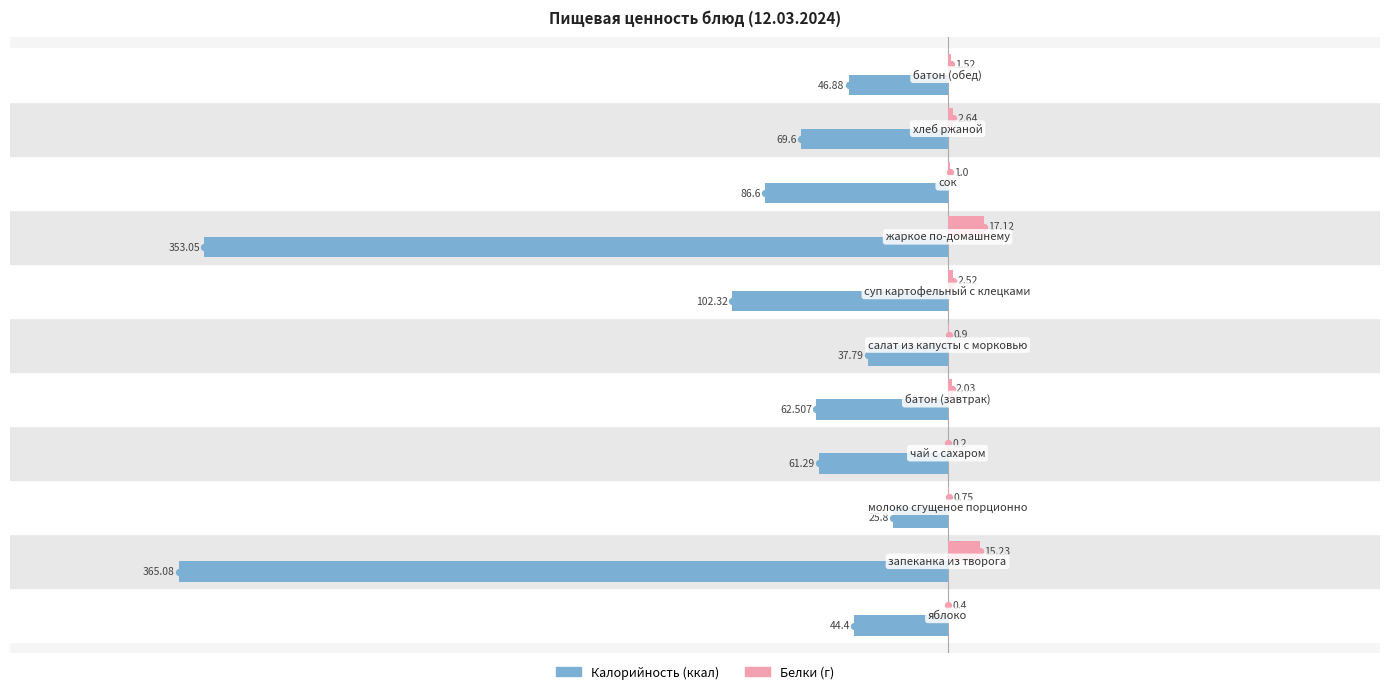

What are all the series names shown in the legend?

Калорийность, Белки (г)